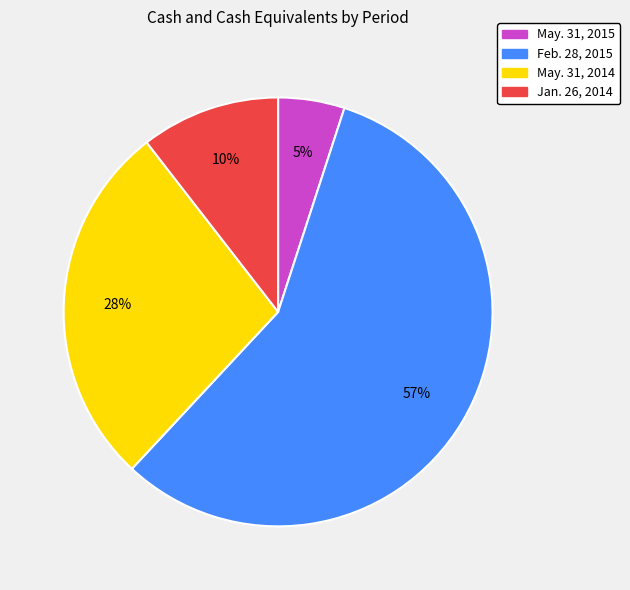

Combined, do May. 31, 2014 and Feb. 28, 2015 account for over 50%?

Yes